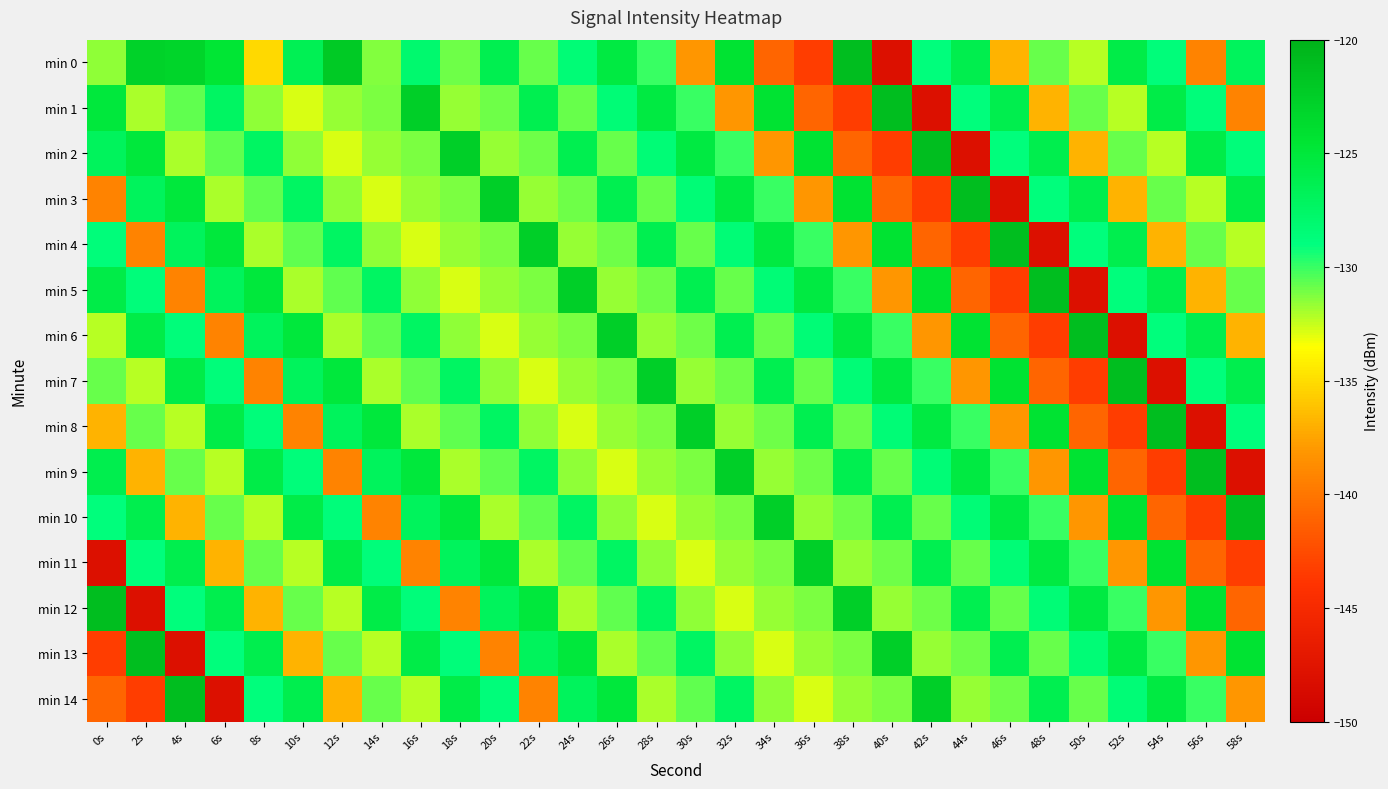

Reading right to left, extract all data points from this chart.

min 0: 58s=-126.9	56s=-139.3	54s=-128.7	52s=-125.8	50s=-132.2	48s=-130.8	46s=-136.8	44s=-126.2	42s=-128.9	40s=-148.1	38s=-121.1	36s=-143.4	34s=-141.1	32s=-124.4	30s=-138.1	28s=-130.0	26s=-125.4	24s=-128.5	22s=-130.9	20s=-126.3	18s=-130.9	16s=-128.0	14s=-131.4	12s=-122.2	10s=-126.5	8s=-135.2	6s=-124.6	4s=-123.1	2s=-122.9	0s=-131.6
min 1: 58s=-139.3	56s=-128.7	54s=-125.8	52s=-132.2	50s=-130.8	48s=-136.8	46s=-126.2	44s=-128.9	42s=-148.1	40s=-121.1	38s=-143.4	36s=-141.1	34s=-124.4	32s=-138.1	30s=-130.0	28s=-125.4	26s=-128.5	24s=-130.9	22s=-126.3	20s=-130.9	18s=-131.6	16s=-122.7	14s=-131.2	12s=-131.6	10s=-132.9	8s=-131.5	6s=-127.3	4s=-130.7	2s=-132.1	0s=-125.1
min 2: 58s=-128.7	56s=-125.8	54s=-132.2	52s=-130.8	50s=-136.8	48s=-126.2	46s=-128.9	44s=-148.1	42s=-121.1	40s=-143.4	38s=-141.1	36s=-124.4	34s=-138.1	32s=-130.0	30s=-125.4	28s=-128.5	26s=-130.9	24s=-126.3	22s=-130.9	20s=-131.6	18s=-122.7	16s=-131.2	14s=-131.6	12s=-132.9	10s=-131.5	8s=-127.3	6s=-130.7	4s=-132.1	2s=-125.1	0s=-126.9
min 3: 58s=-125.8	56s=-132.2	54s=-130.8	52s=-136.8	50s=-126.2	48s=-128.9	46s=-148.1	44s=-121.1	42s=-143.4	40s=-141.1	38s=-124.4	36s=-138.1	34s=-130.0	32s=-125.4	30s=-128.5	28s=-130.9	26s=-126.3	24s=-130.9	22s=-131.6	20s=-122.7	18s=-131.2	16s=-131.6	14s=-132.9	12s=-131.5	10s=-127.3	8s=-130.7	6s=-132.1	4s=-125.1	2s=-126.9	0s=-139.3
min 4: 58s=-132.2	56s=-130.8	54s=-136.8	52s=-126.2	50s=-128.9	48s=-148.1	46s=-121.1	44s=-143.4	42s=-141.1	40s=-124.4	38s=-138.1	36s=-130.0	34s=-125.4	32s=-128.5	30s=-130.9	28s=-126.3	26s=-130.9	24s=-131.6	22s=-122.7	20s=-131.2	18s=-131.6	16s=-132.9	14s=-131.5	12s=-127.3	10s=-130.7	8s=-132.1	6s=-125.1	4s=-126.9	2s=-139.3	0s=-128.7
min 5: 58s=-130.8	56s=-136.8	54s=-126.2	52s=-128.9	50s=-148.1	48s=-121.1	46s=-143.4	44s=-141.1	42s=-124.4	40s=-138.1	38s=-130.0	36s=-125.4	34s=-128.5	32s=-130.9	30s=-126.3	28s=-130.9	26s=-131.6	24s=-122.7	22s=-131.2	20s=-131.6	18s=-132.9	16s=-131.5	14s=-127.3	12s=-130.7	10s=-132.1	8s=-125.1	6s=-126.9	4s=-139.3	2s=-128.7	0s=-125.8
min 6: 58s=-136.8	56s=-126.2	54s=-128.9	52s=-148.1	50s=-121.1	48s=-143.4	46s=-141.1	44s=-124.4	42s=-138.1	40s=-130.0	38s=-125.4	36s=-128.5	34s=-130.9	32s=-126.3	30s=-130.9	28s=-131.6	26s=-122.7	24s=-131.2	22s=-131.6	20s=-132.9	18s=-131.5	16s=-127.3	14s=-130.7	12s=-132.1	10s=-125.1	8s=-126.9	6s=-139.3	4s=-128.7	2s=-125.8	0s=-132.2
min 7: 58s=-126.2	56s=-128.9	54s=-148.1	52s=-121.1	50s=-143.4	48s=-141.1	46s=-124.4	44s=-138.1	42s=-130.0	40s=-125.4	38s=-128.5	36s=-130.9	34s=-126.3	32s=-130.9	30s=-131.6	28s=-122.7	26s=-131.2	24s=-131.6	22s=-132.9	20s=-131.5	18s=-127.3	16s=-130.7	14s=-132.1	12s=-125.1	10s=-126.9	8s=-139.3	6s=-128.7	4s=-125.8	2s=-132.2	0s=-130.8
min 8: 58s=-128.9	56s=-148.1	54s=-121.1	52s=-143.4	50s=-141.1	48s=-124.4	46s=-138.1	44s=-130.0	42s=-125.4	40s=-128.5	38s=-130.9	36s=-126.3	34s=-130.9	32s=-131.6	30s=-122.7	28s=-131.2	26s=-131.6	24s=-132.9	22s=-131.5	20s=-127.3	18s=-130.7	16s=-132.1	14s=-125.1	12s=-126.9	10s=-139.3	8s=-128.7	6s=-125.8	4s=-132.2	2s=-130.8	0s=-136.8
min 9: 58s=-148.1	56s=-121.1	54s=-143.4	52s=-141.1	50s=-124.4	48s=-138.1	46s=-130.0	44s=-125.4	42s=-128.5	40s=-130.9	38s=-126.3	36s=-130.9	34s=-131.6	32s=-122.7	30s=-131.2	28s=-131.6	26s=-132.9	24s=-131.5	22s=-127.3	20s=-130.7	18s=-132.1	16s=-125.1	14s=-126.9	12s=-139.3	10s=-128.7	8s=-125.8	6s=-132.2	4s=-130.8	2s=-136.8	0s=-126.2
min 10: 58s=-121.1	56s=-143.4	54s=-141.1	52s=-124.4	50s=-138.1	48s=-130.0	46s=-125.4	44s=-128.5	42s=-130.9	40s=-126.3	38s=-130.9	36s=-131.6	34s=-122.7	32s=-131.2	30s=-131.6	28s=-132.9	26s=-131.5	24s=-127.3	22s=-130.7	20s=-132.1	18s=-125.1	16s=-126.9	14s=-139.3	12s=-128.7	10s=-125.8	8s=-132.2	6s=-130.8	4s=-136.8	2s=-126.2	0s=-128.9
min 11: 58s=-143.4	56s=-141.1	54s=-124.4	52s=-138.1	50s=-130.0	48s=-125.4	46s=-128.5	44s=-130.9	42s=-126.3	40s=-130.9	38s=-131.6	36s=-122.7	34s=-131.2	32s=-131.6	30s=-132.9	28s=-131.5	26s=-127.3	24s=-130.7	22s=-132.1	20s=-125.1	18s=-126.9	16s=-139.3	14s=-128.7	12s=-125.8	10s=-132.2	8s=-130.8	6s=-136.8	4s=-126.2	2s=-128.9	0s=-148.1
min 12: 58s=-141.1	56s=-124.4	54s=-138.1	52s=-130.0	50s=-125.4	48s=-128.5	46s=-130.9	44s=-126.3	42s=-130.9	40s=-131.6	38s=-122.7	36s=-131.2	34s=-131.6	32s=-132.9	30s=-131.5	28s=-127.3	26s=-130.7	24s=-132.1	22s=-125.1	20s=-126.9	18s=-139.3	16s=-128.7	14s=-125.8	12s=-132.2	10s=-130.8	8s=-136.8	6s=-126.2	4s=-128.9	2s=-148.1	0s=-121.1
min 13: 58s=-124.4	56s=-138.1	54s=-130.0	52s=-125.4	50s=-128.5	48s=-130.9	46s=-126.3	44s=-130.9	42s=-131.6	40s=-122.7	38s=-131.2	36s=-131.6	34s=-132.9	32s=-131.5	30s=-127.3	28s=-130.7	26s=-132.1	24s=-125.1	22s=-126.9	20s=-139.3	18s=-128.7	16s=-125.8	14s=-132.2	12s=-130.8	10s=-136.8	8s=-126.2	6s=-128.9	4s=-148.1	2s=-121.1	0s=-143.4
min 14: 58s=-138.1	56s=-130.0	54s=-125.4	52s=-128.5	50s=-130.9	48s=-126.3	46s=-130.9	44s=-131.6	42s=-122.7	40s=-131.2	38s=-131.6	36s=-132.9	34s=-131.5	32s=-127.3	30s=-130.7	28s=-132.1	26s=-125.1	24s=-126.9	22s=-139.3	20s=-128.7	18s=-125.8	16s=-132.2	14s=-130.8	12s=-136.8	10s=-126.2	8s=-128.9	6s=-148.1	4s=-121.1	2s=-143.4	0s=-141.1